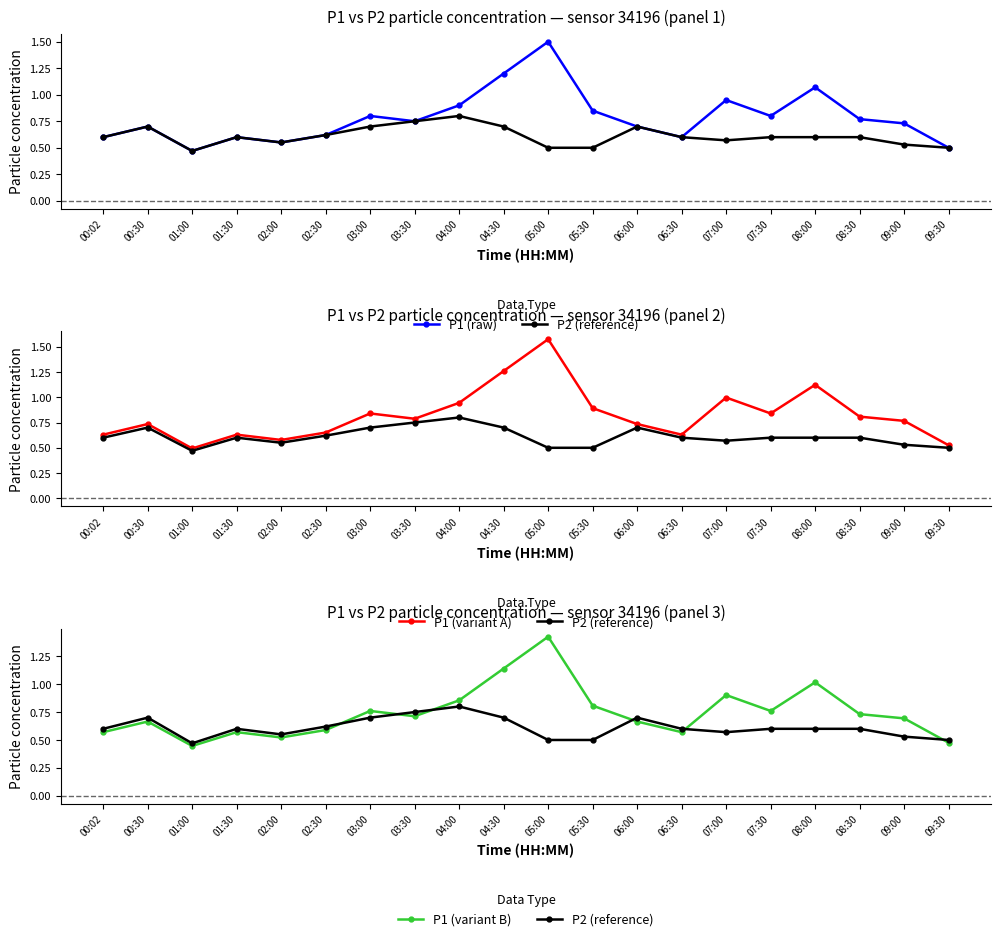

The P1 (raw) series shows 0.7 at 06:00. True or false?

True